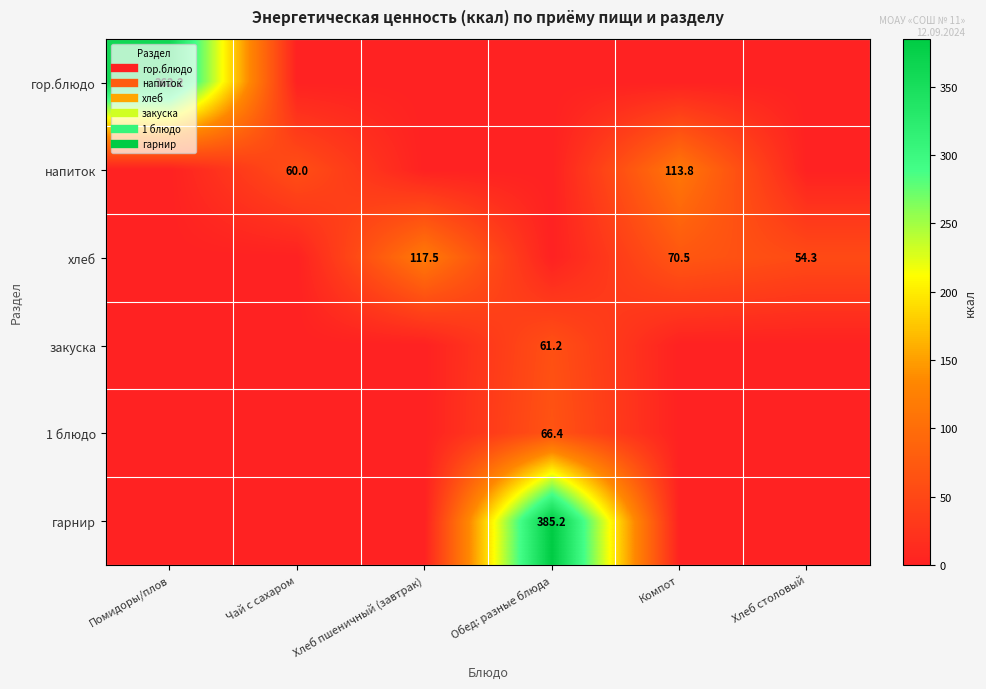

Is it true that 1 блюдо equals 22.7 at Обед: разные блюда?

False